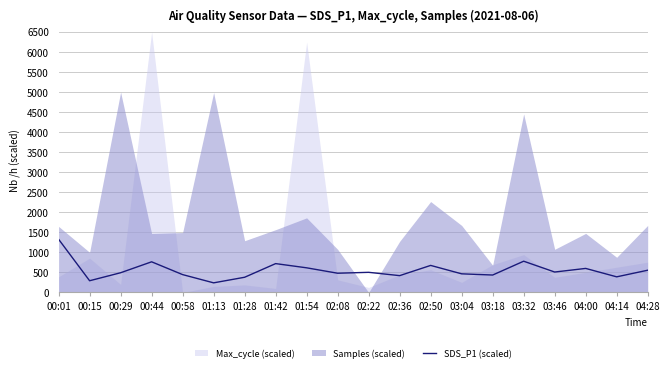

How many points are higher than both their immediate neighbors (excluding endpoints)?

6